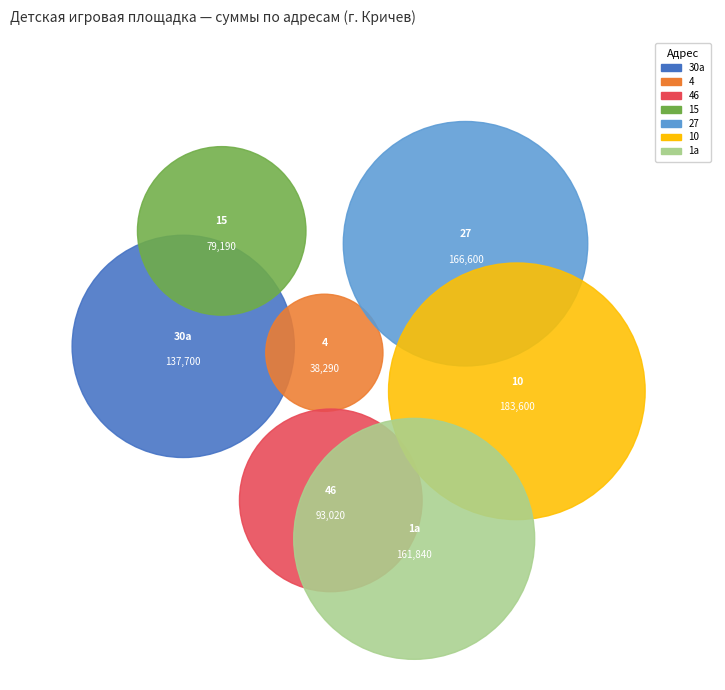

Is it true that ул. Смолячкова, 1а is 32% of the pie?

False